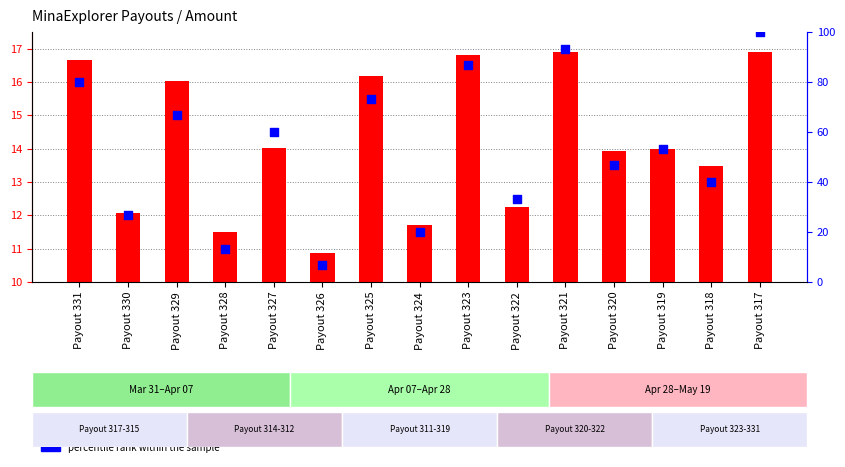

Which series has the largest total across all categories?

percentile rank within the sample